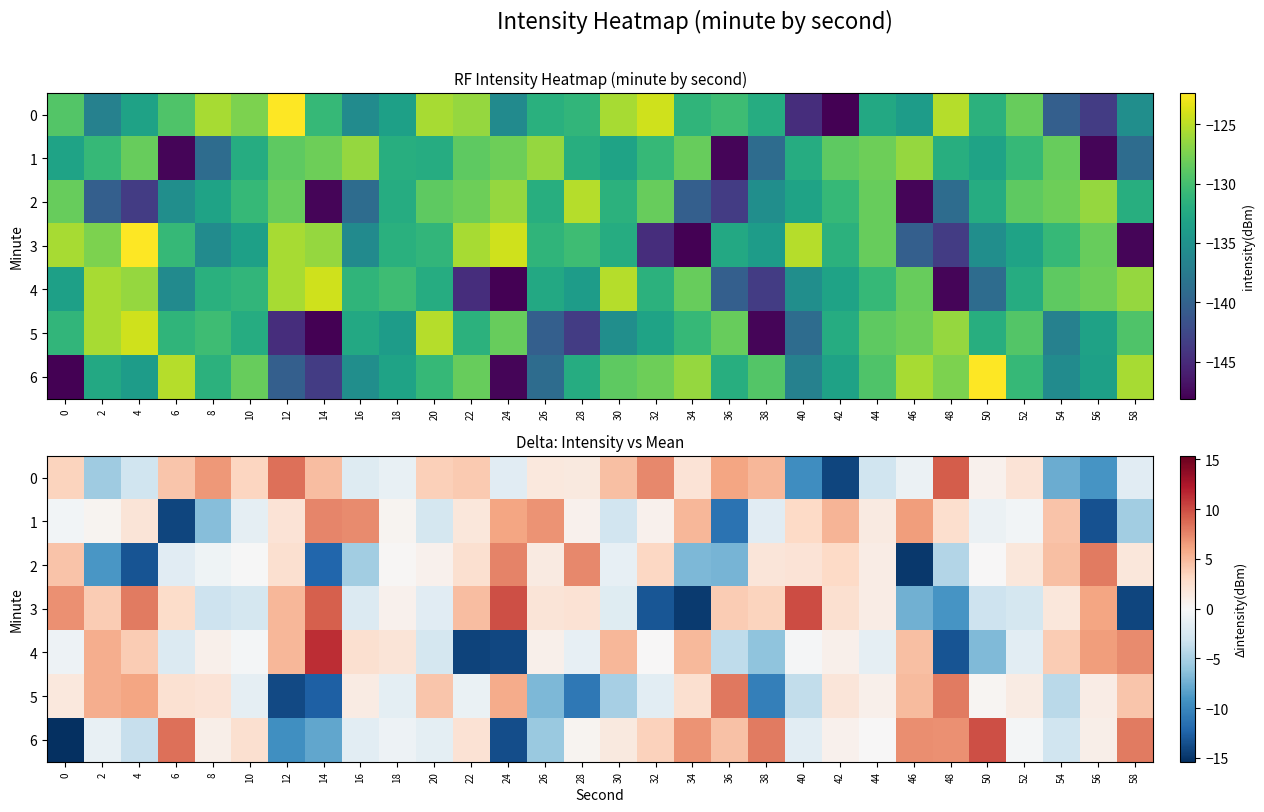

The 6 series shows 2.2 at 22. True or false?

True